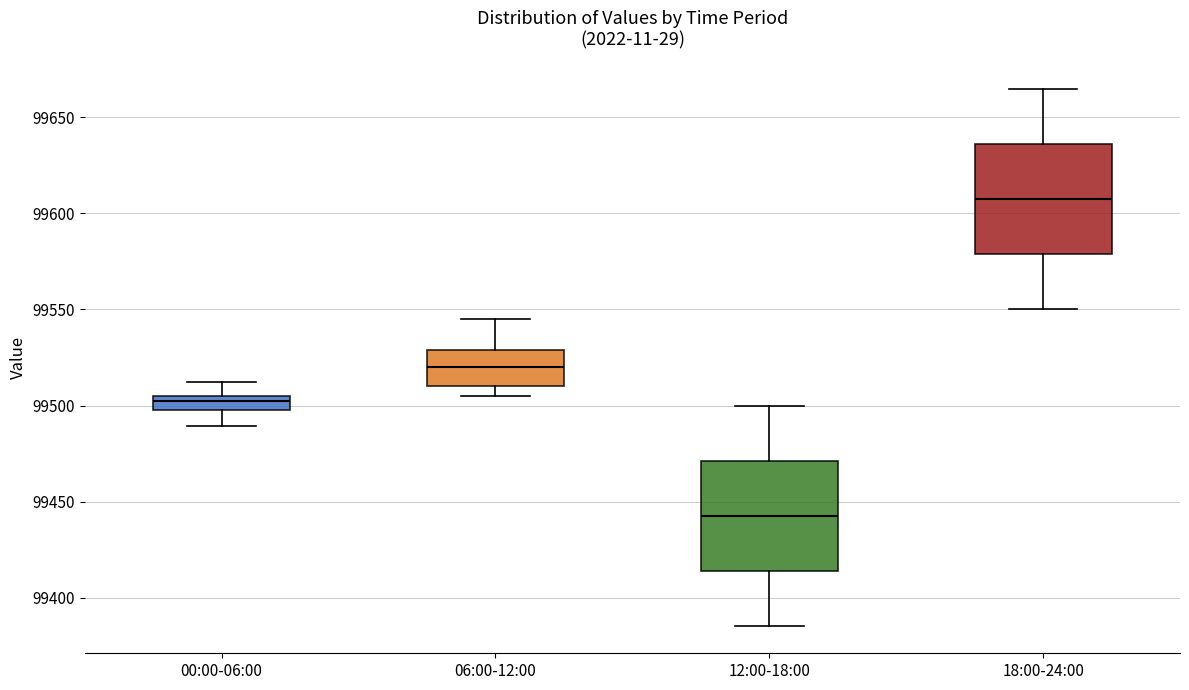

Where is the lower edge of the box for 12:00-18:00 on the y-axis? The values are not printed on the chart, so give them approximately, as read against the axis.

99415